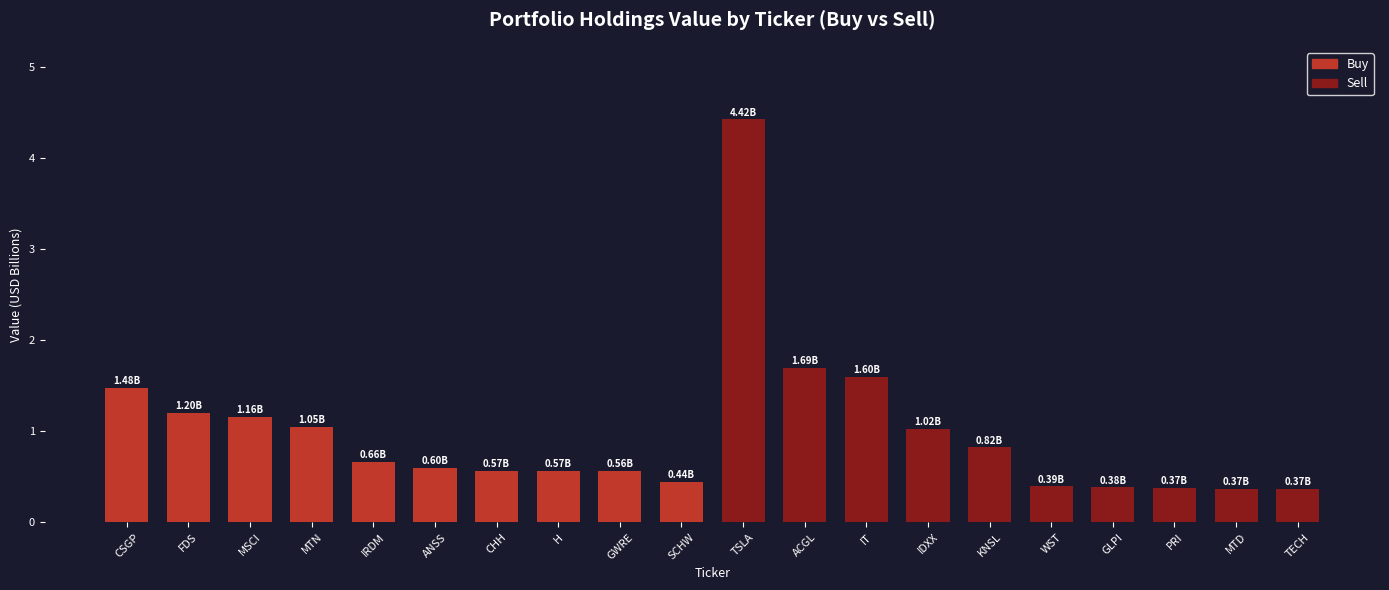

Reading left to right, list all the values displayed in this chart.

1.5	1.2	1.2	1.0	0.7	0.6	0.6	0.6	0.6	0.4	4.4	1.7	1.6	1.0	0.8	0.4	0.4	0.4	0.4	0.4